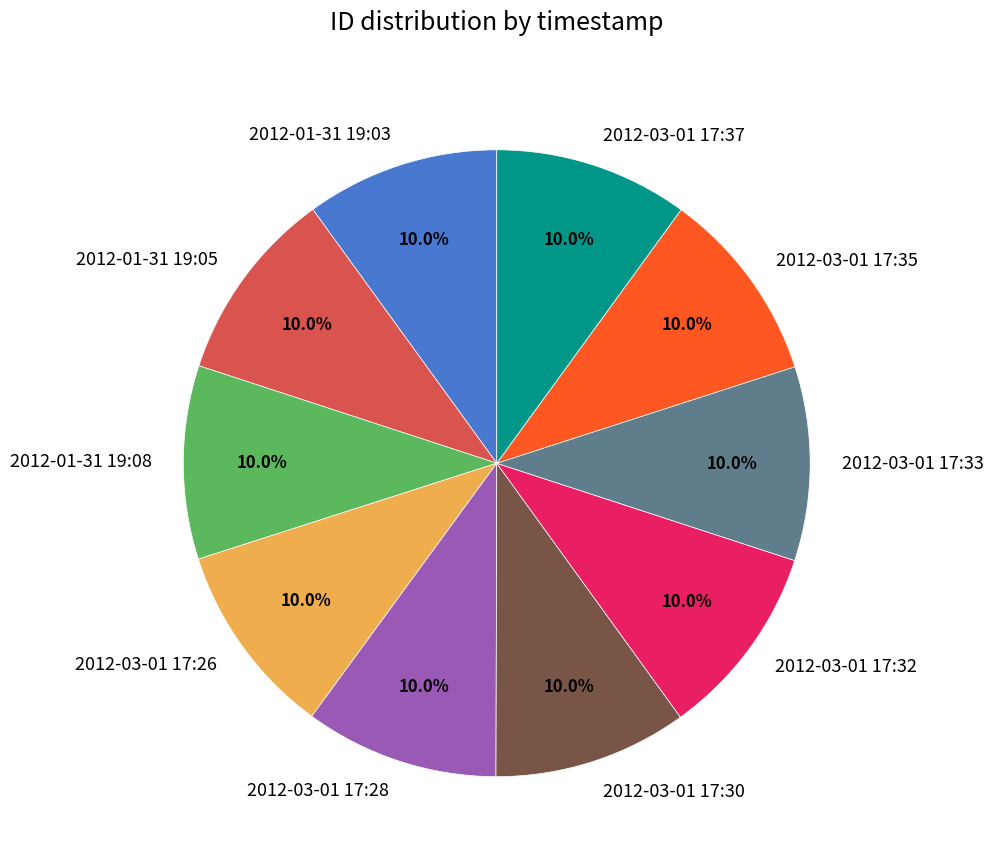

What is the ratio of the value at 2012-03-01 17:26 to the value at 2012-01-31 19:08?

1.0